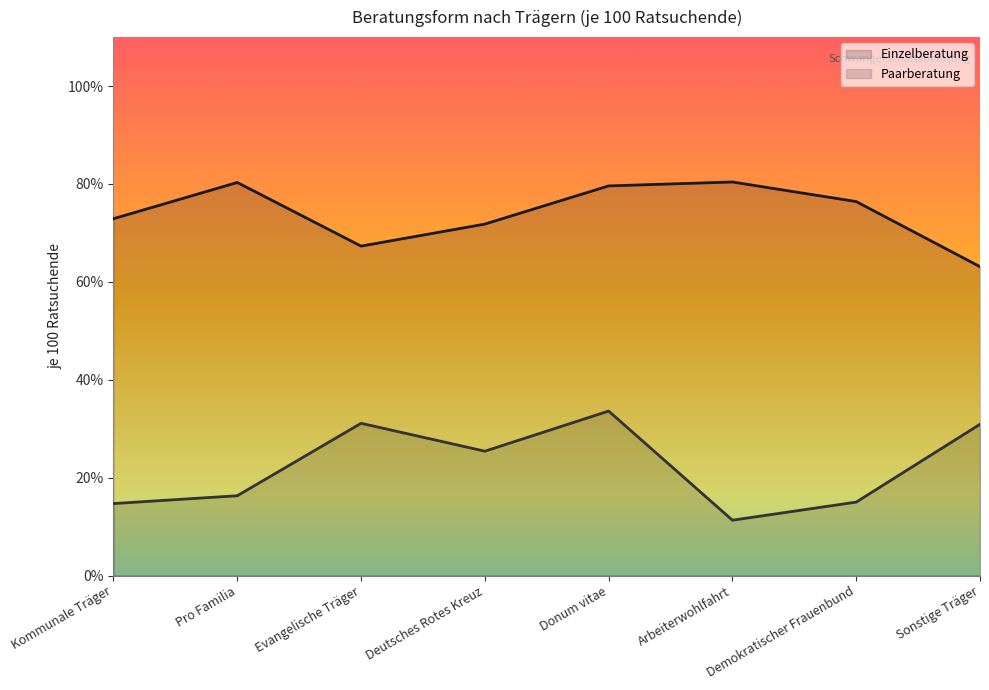

The Einzelberatung series shows 32.5 at Deutsches Rotes Kreuz. True or false?

False